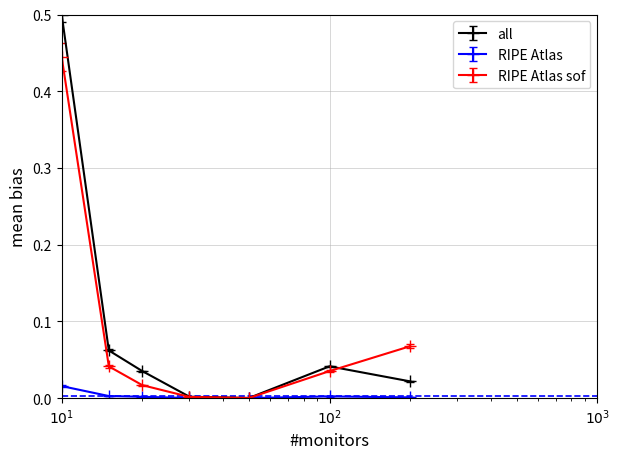

How many interior local peaks does the all series have?

1